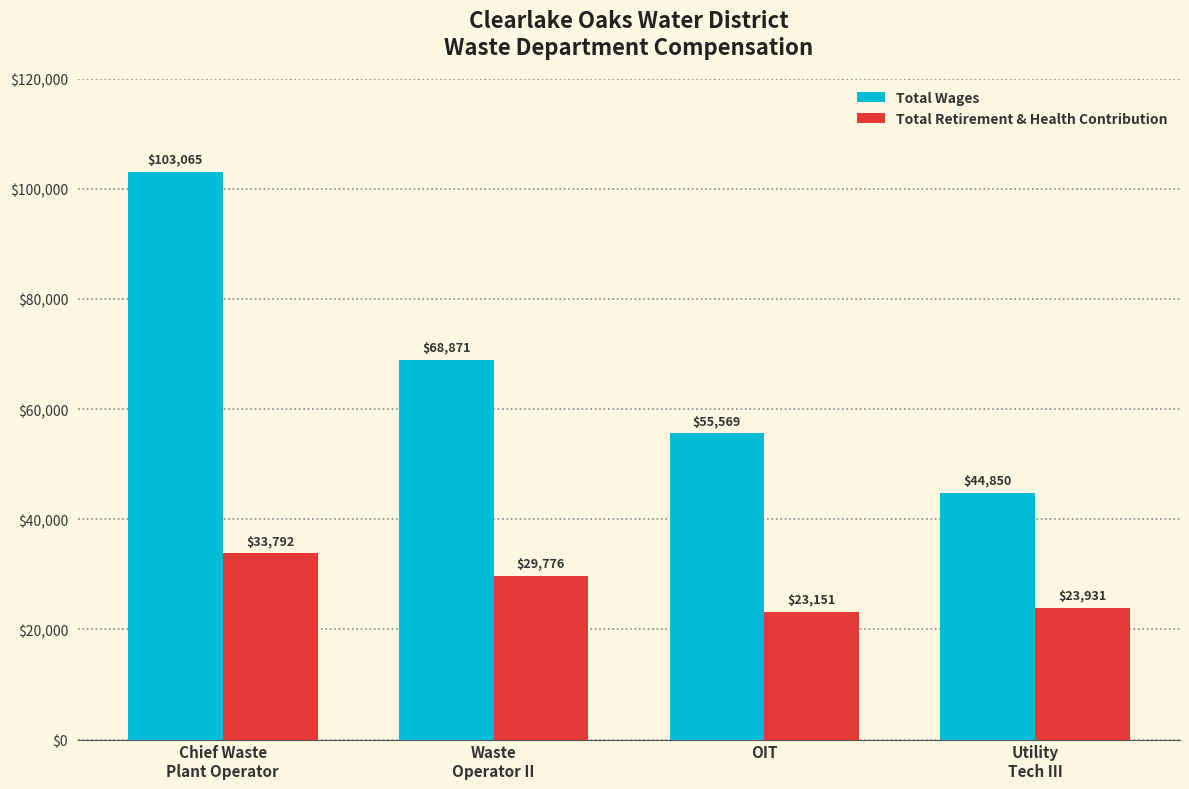

At which label does Total Retirement & Health Contribution reach its peak?

Chief Waste
Plant Operator